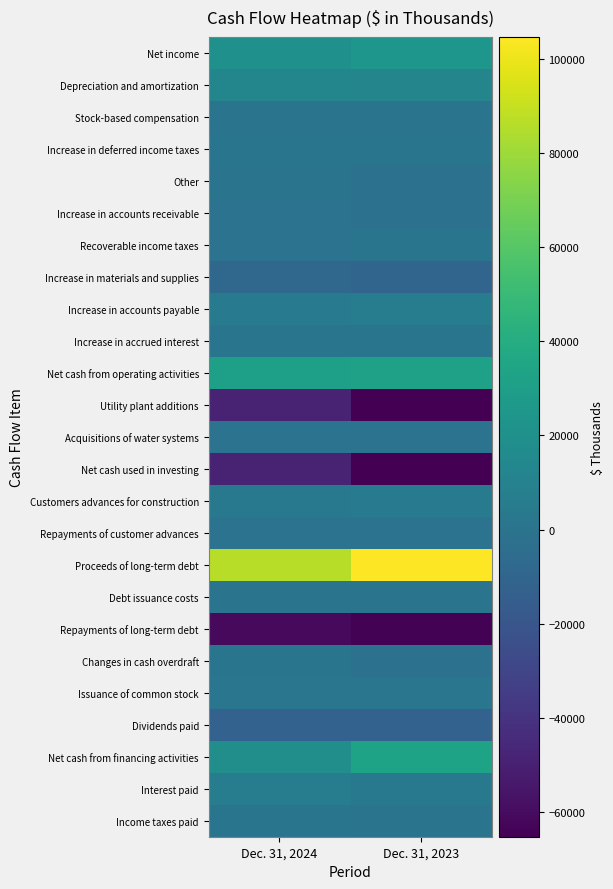

How many series are shown in this chart?

25